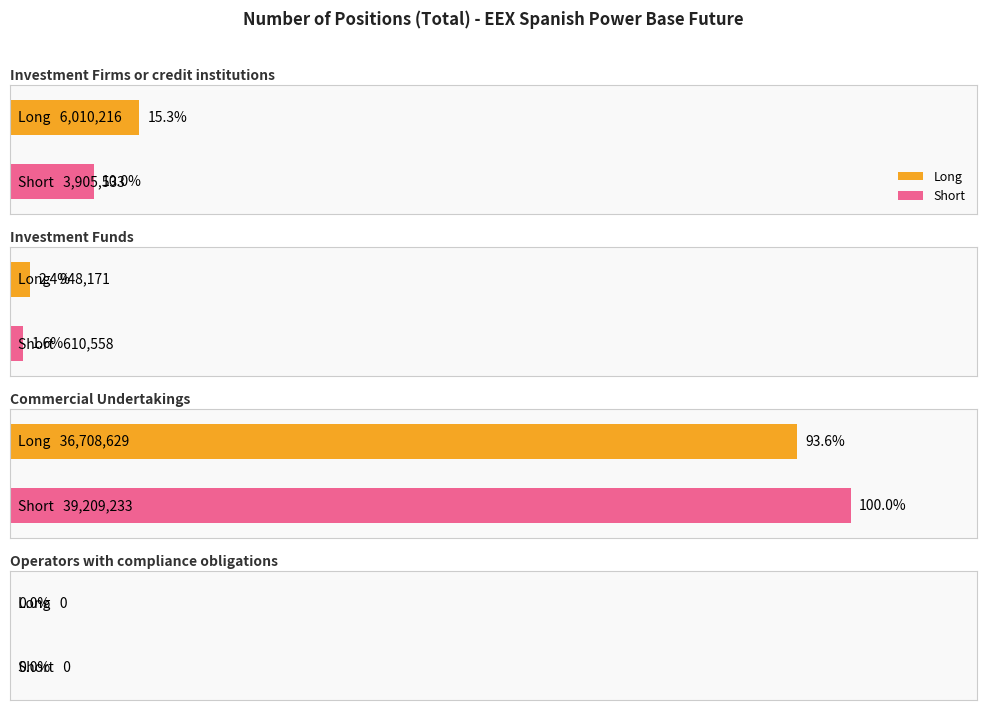

Where does the Short series first go above 3905533?

Commercial Undertakings